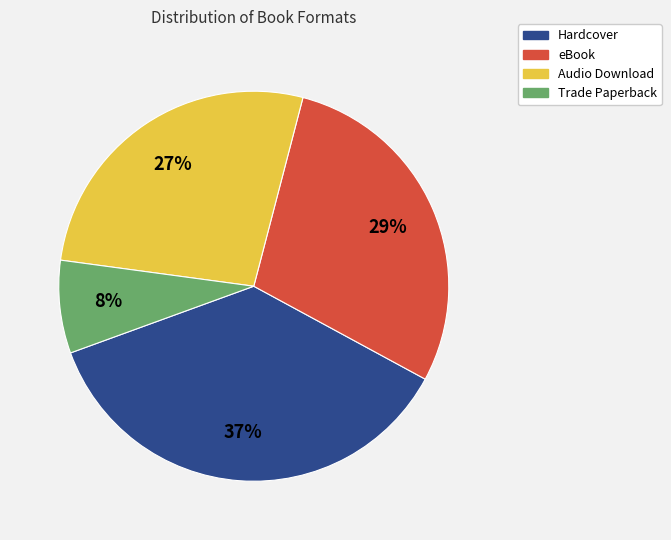

Is it true that eBook is 16% of the pie?

False